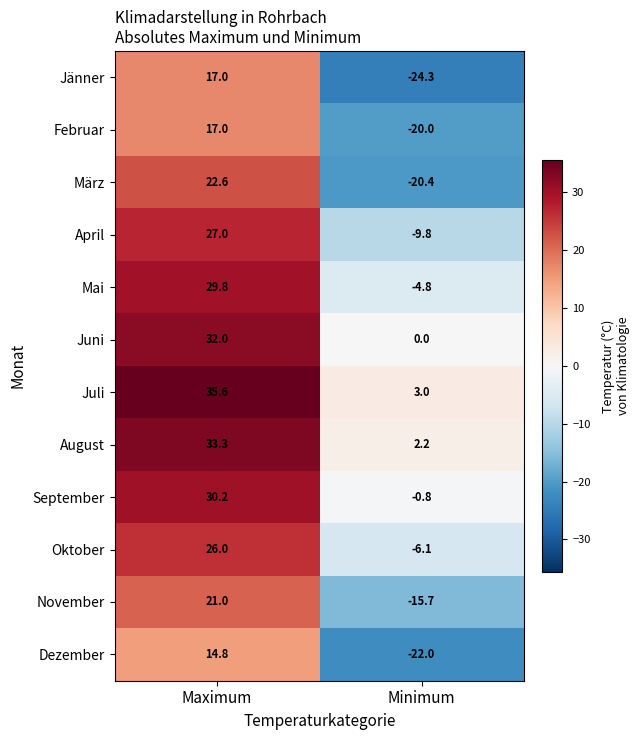

Reading right to left, list all the values displayed in this chart.

Jänner: Minimum=-24.3	Maximum=17.0
Februar: Minimum=-20.0	Maximum=17.0
März: Minimum=-20.4	Maximum=22.6
April: Minimum=-9.8	Maximum=27.0
Mai: Minimum=-4.8	Maximum=29.8
Juni: Minimum=0.0	Maximum=32.0
Juli: Minimum=3.0	Maximum=35.6
August: Minimum=2.2	Maximum=33.3
September: Minimum=-0.8	Maximum=30.2
Oktober: Minimum=-6.1	Maximum=26.0
November: Minimum=-15.7	Maximum=21.0
Dezember: Minimum=-22.0	Maximum=14.8